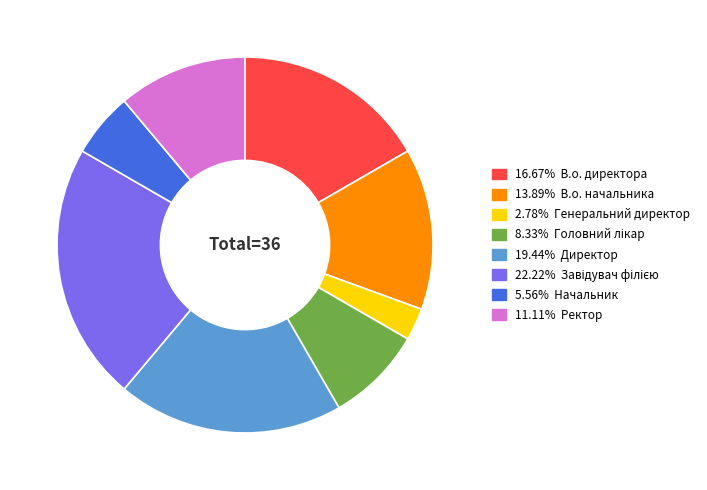

Is there any slice that represents more than half of the pie?

No